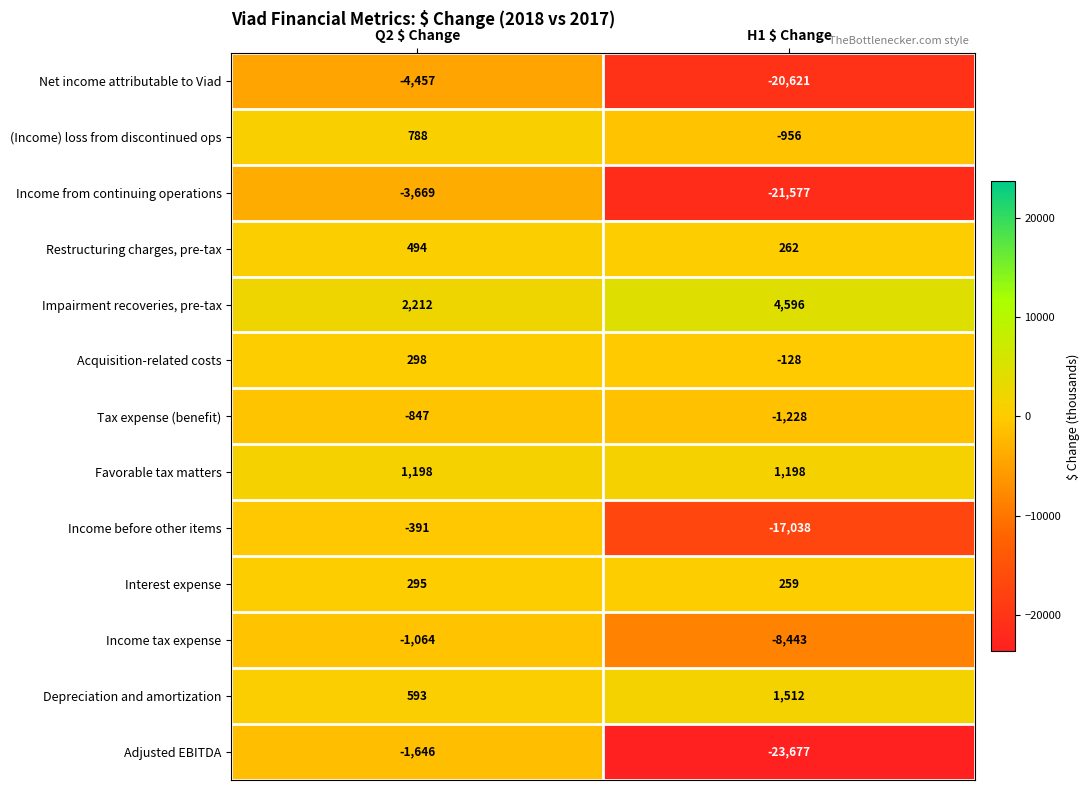

At which category is the sum across all series the highest?

Q2 $ Change